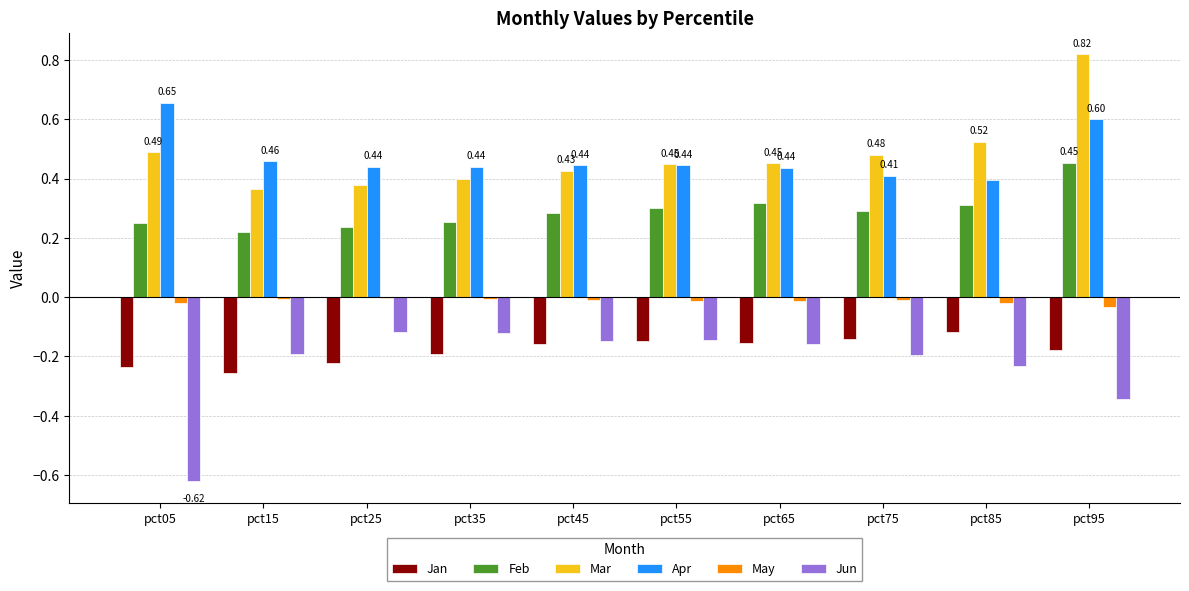

How many categories are shown in the chart?

10